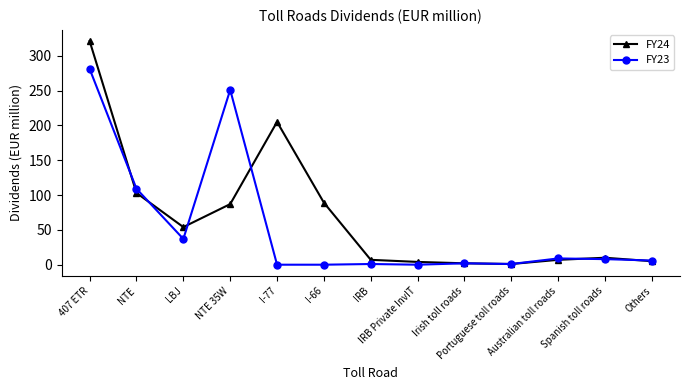

True or false: FY24 has more than 0 interior local peaks.

True